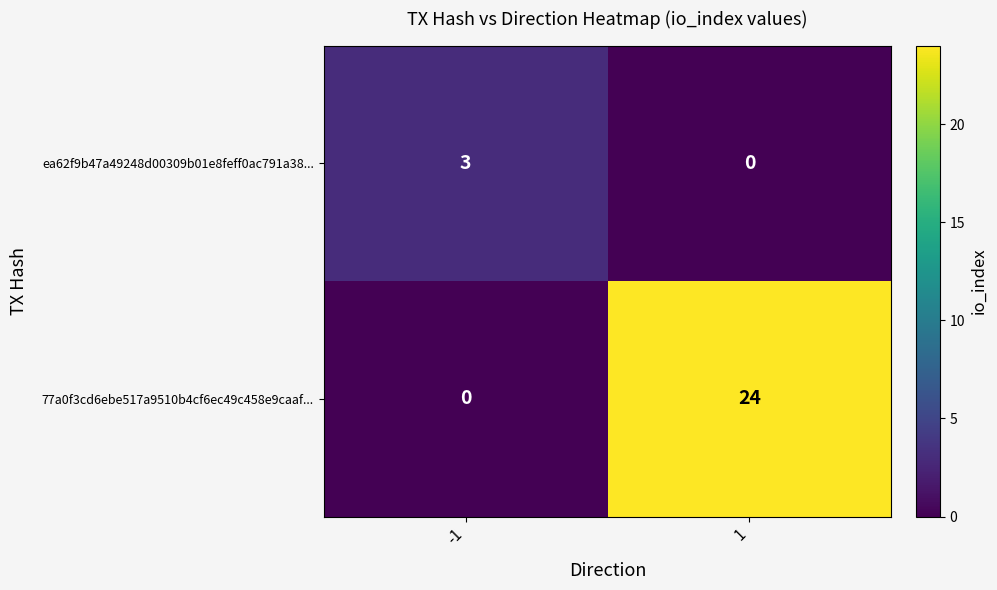

What is the sum of the ea62f9b47a49248d00309b01e8feff0ac791a38... values at 1 and -1?

3